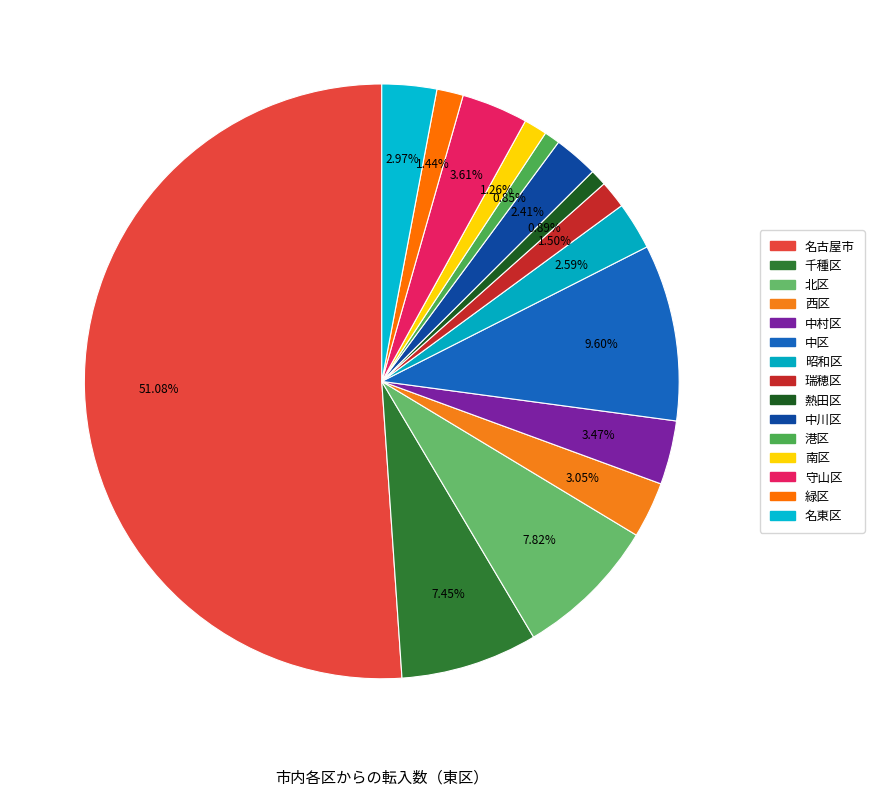

Count the number of slices in the pie.

15